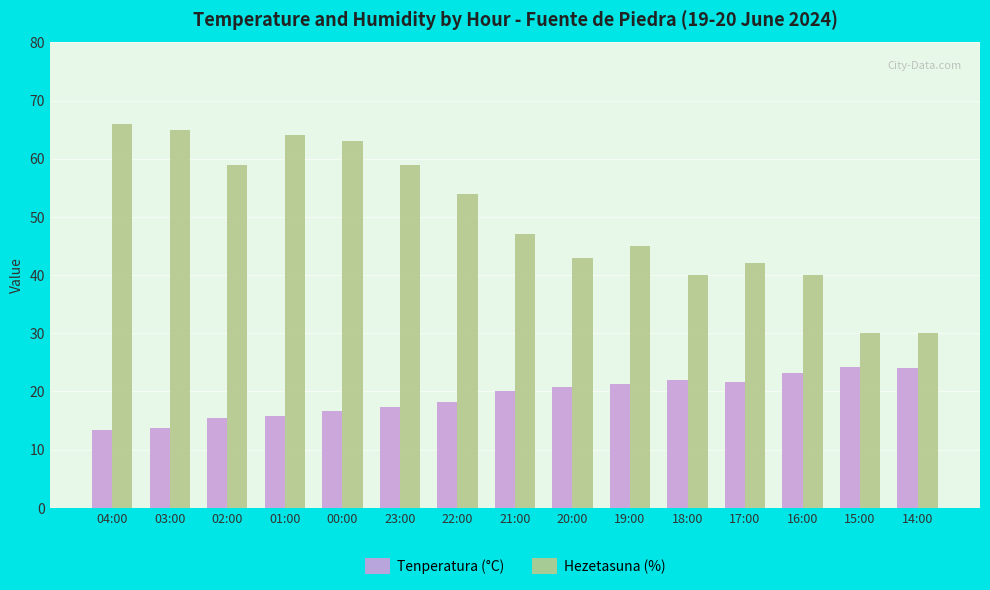

What is the label of the 3rd bar from the right?

16:00